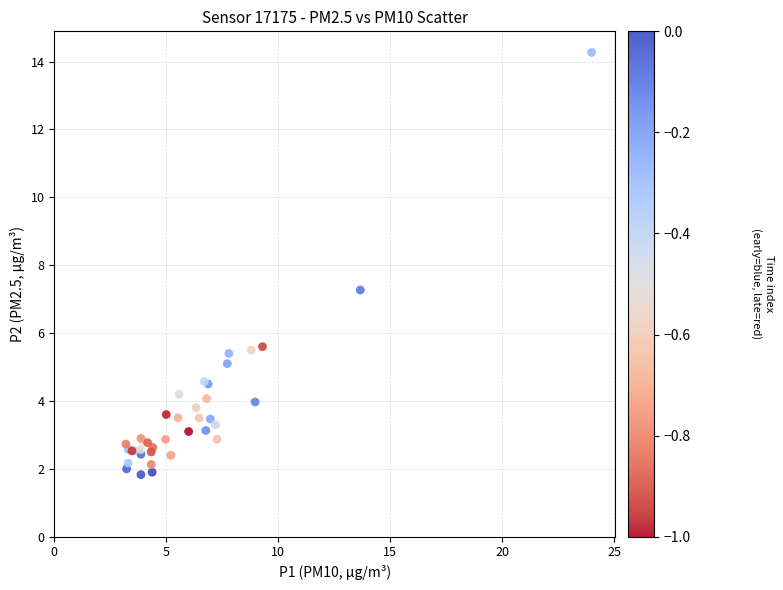

What Y value in the scatter plot is closest to 8?

7.3